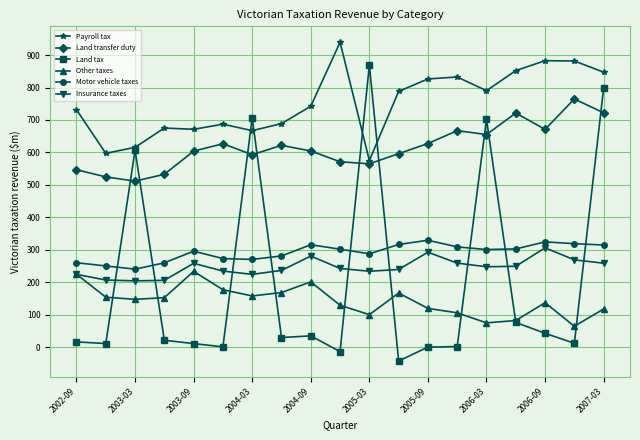

True or false: Other taxes and Land transfer duty intersect in this chart.

False